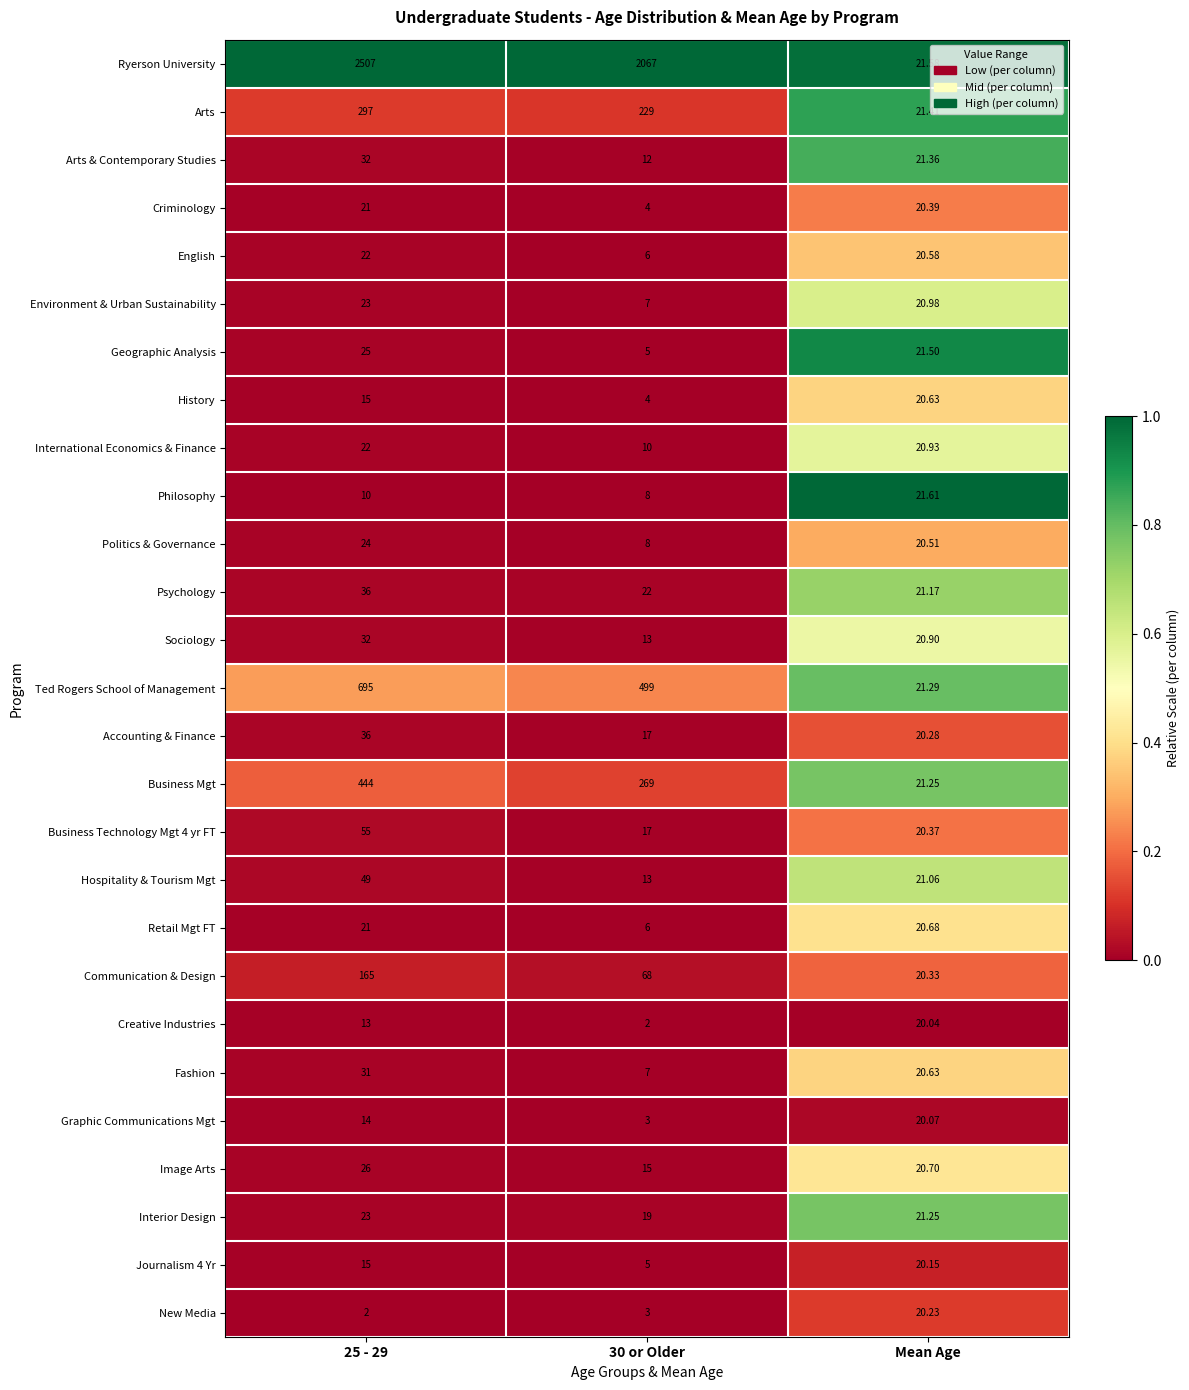

What is the spread (max minus min) of values at Mean Age?

1.6